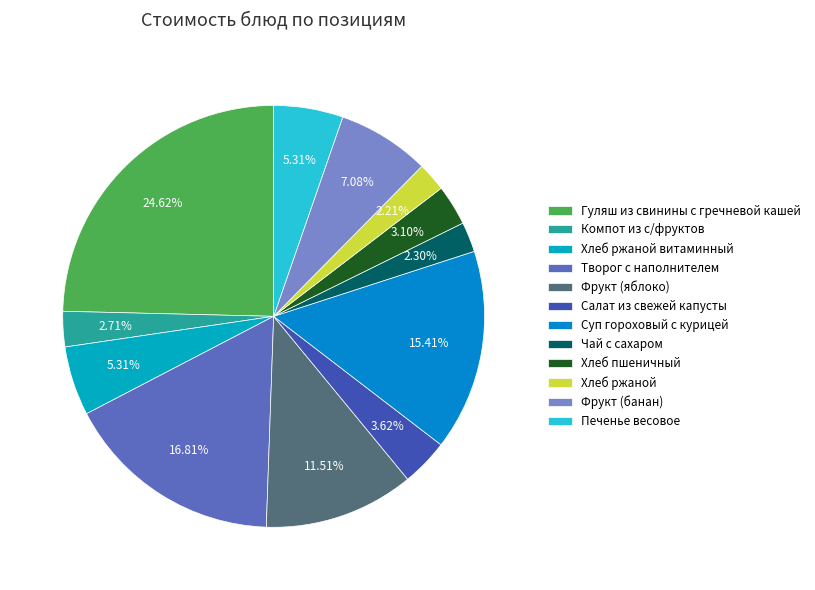

To the nearest percent, what portion does Творог с наполнителем represent?

17%